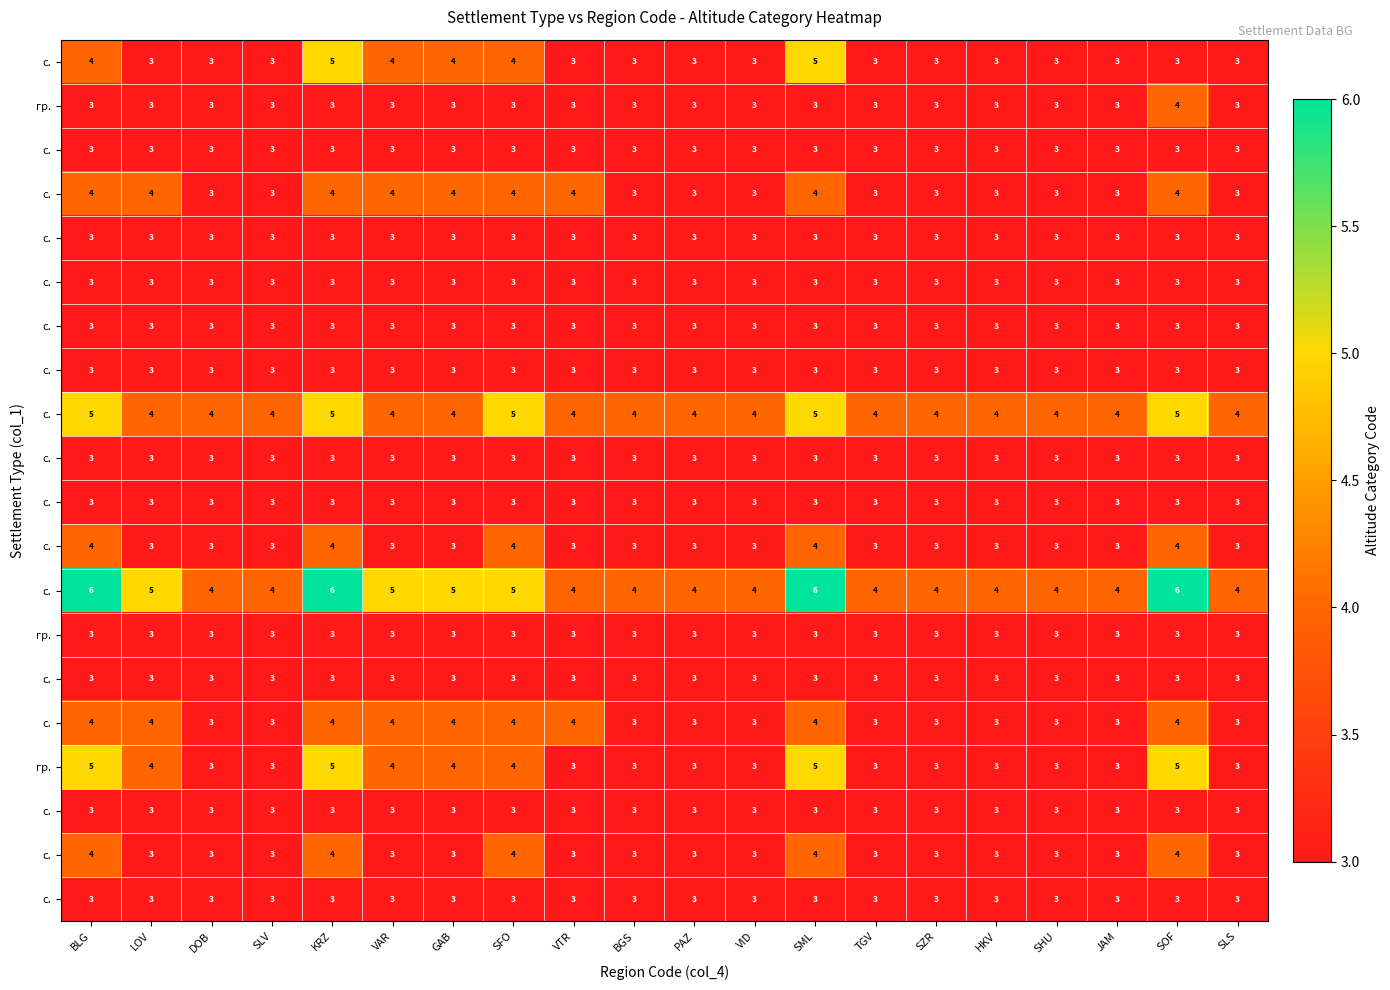

What is the minimum value shown in the chart?

3